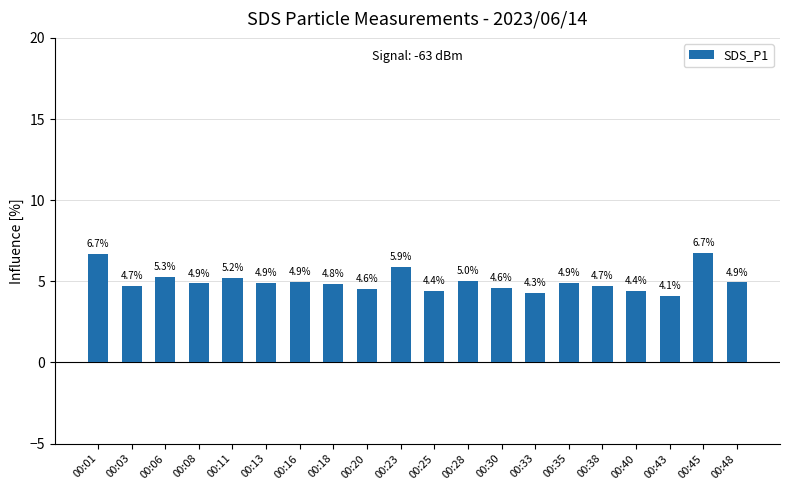

The value at 00:20 is 4.6. True or false?

True